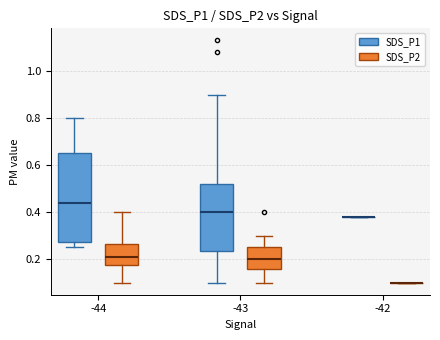

Where does the upper whisker of the box for -43 (SDS_P2) end on the y-axis? The values are not printed on the chart, so give them approximately, as read against the axis.

0.30